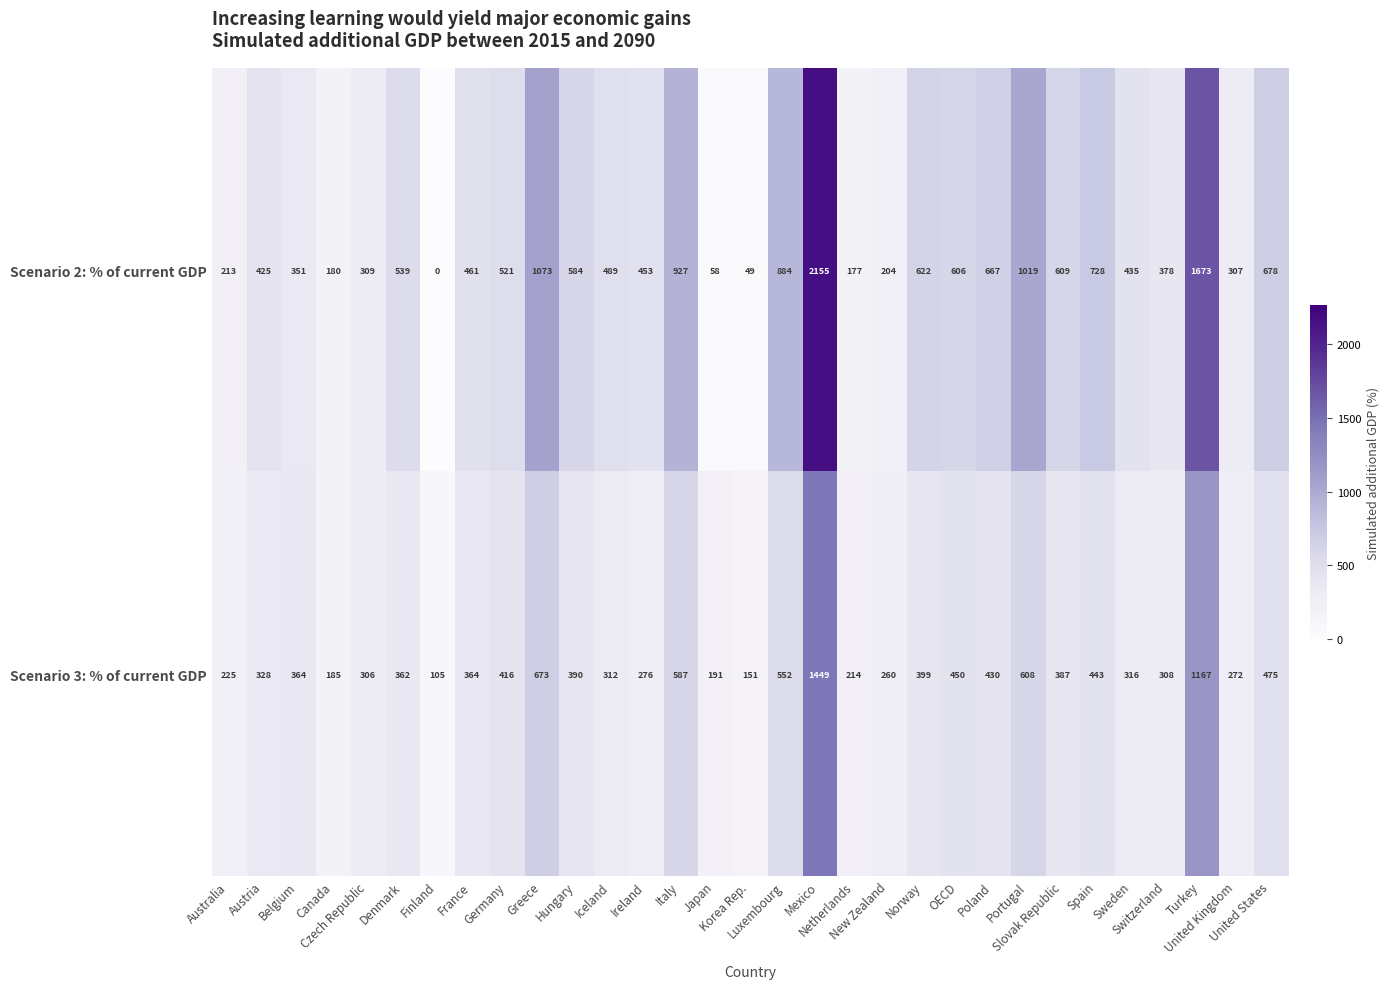

Rank the series by their maximum value, from highest to lowest.

Scenario 2: % of current GDP, Scenario 3: % of current GDP